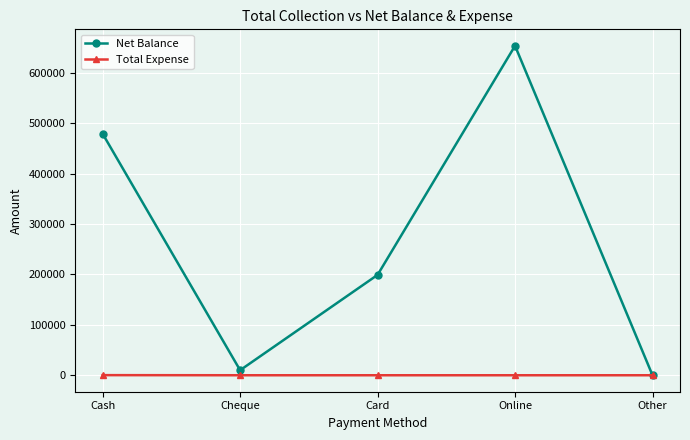

What is the difference between the maximum and minimum values in the Net Balance series?

653866